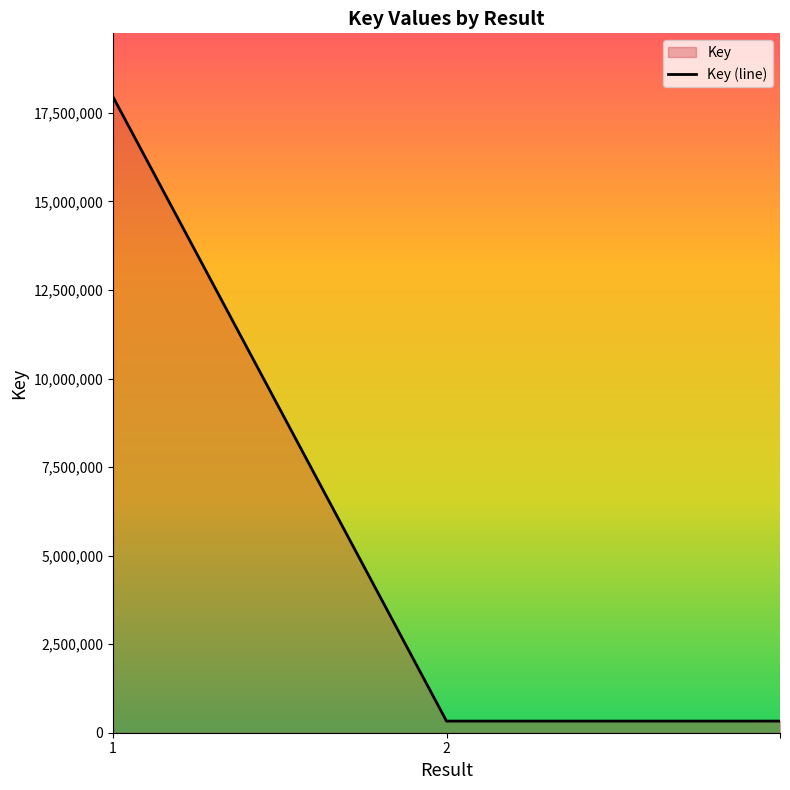

How many lines are shown in the chart?

1